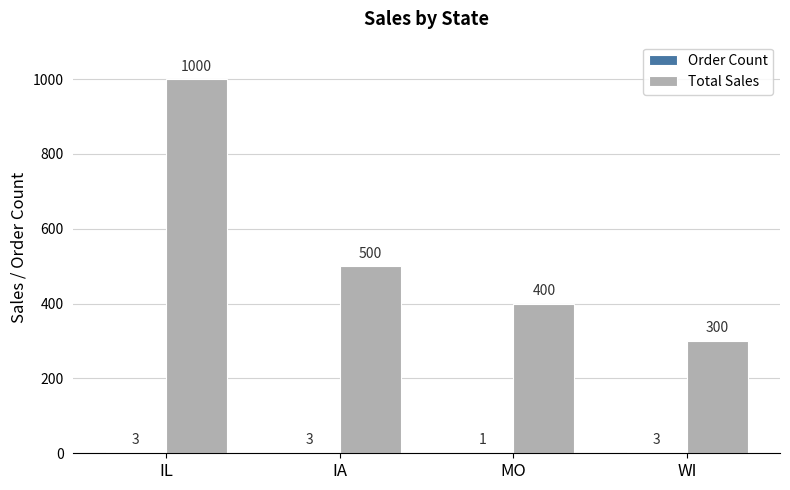

Which series has the largest total across all categories?

Total Sales